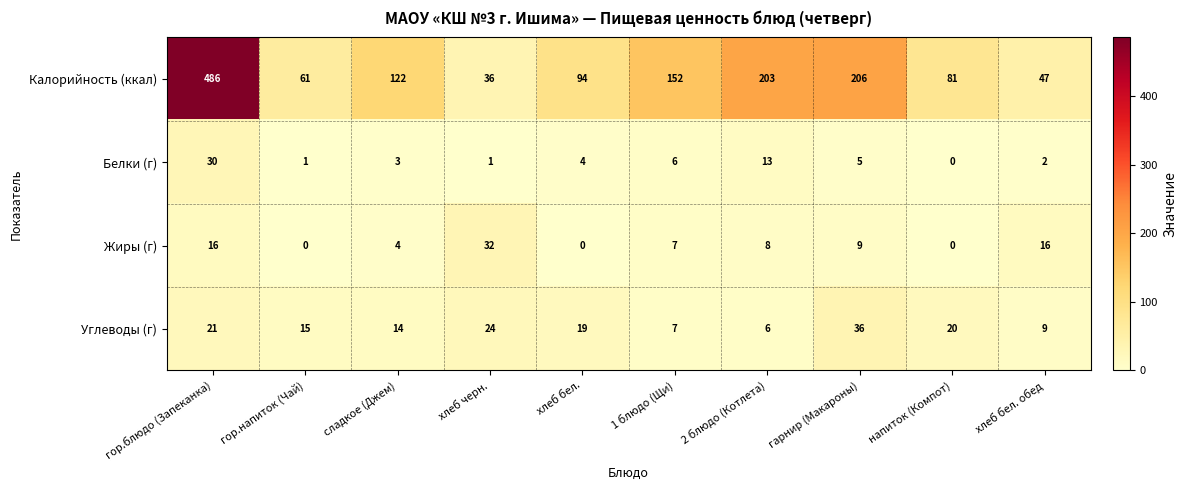

Which category has the highest value across all series?

гор.блюдо (Запеканка)